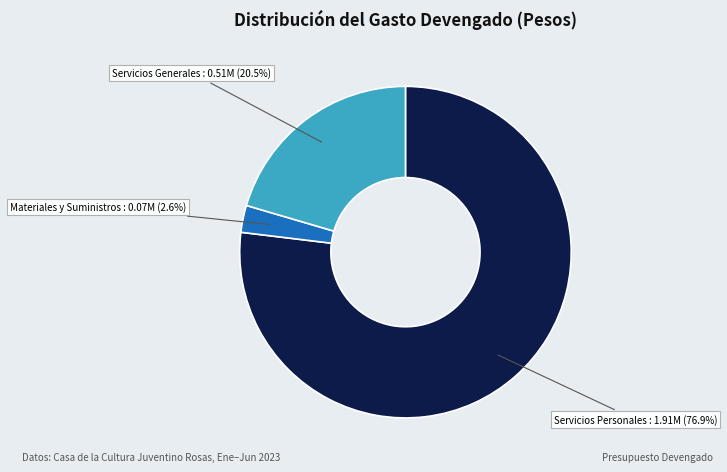

Is there any slice that represents more than half of the pie?

Yes